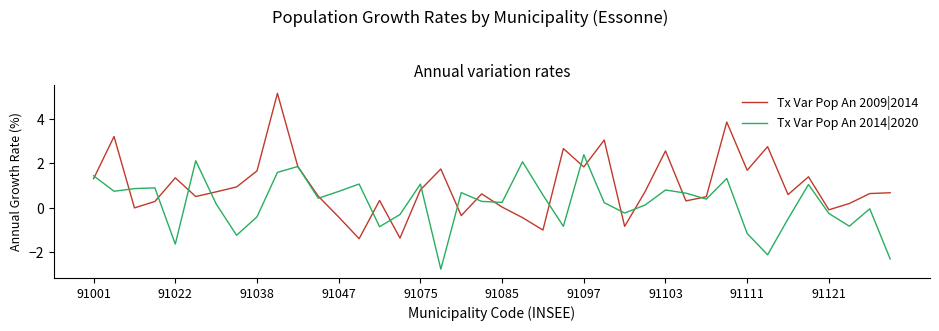

Rank the series by their average value, from lowest to highest.

Tx Var Pop An 2014|2020, Tx Var Pop An 2009|2014